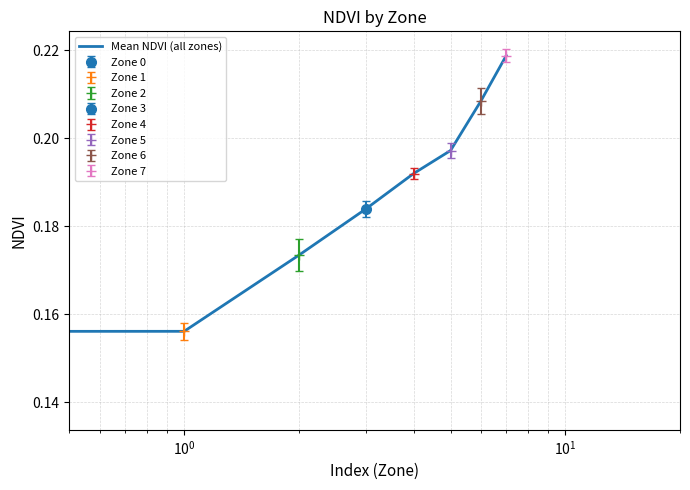

Which label corresponds to the largest value in the chart?

7